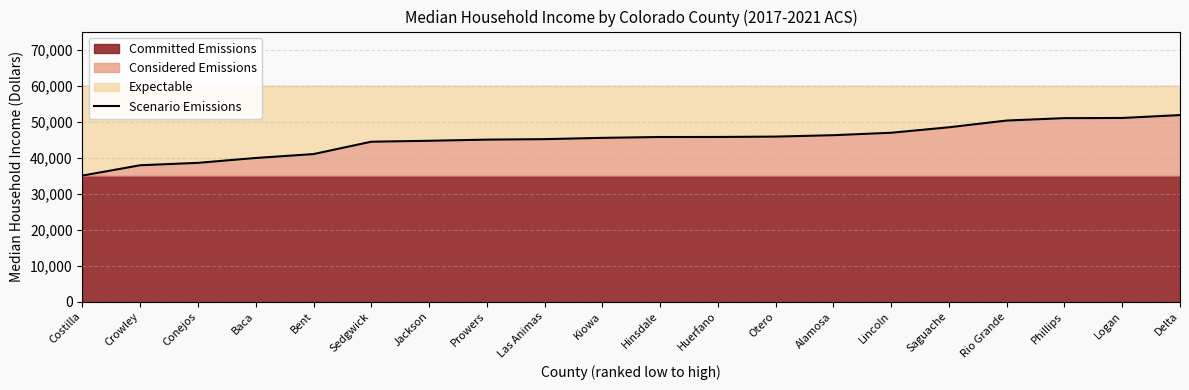

Between Conejos and Crowley, which is larger?

Conejos